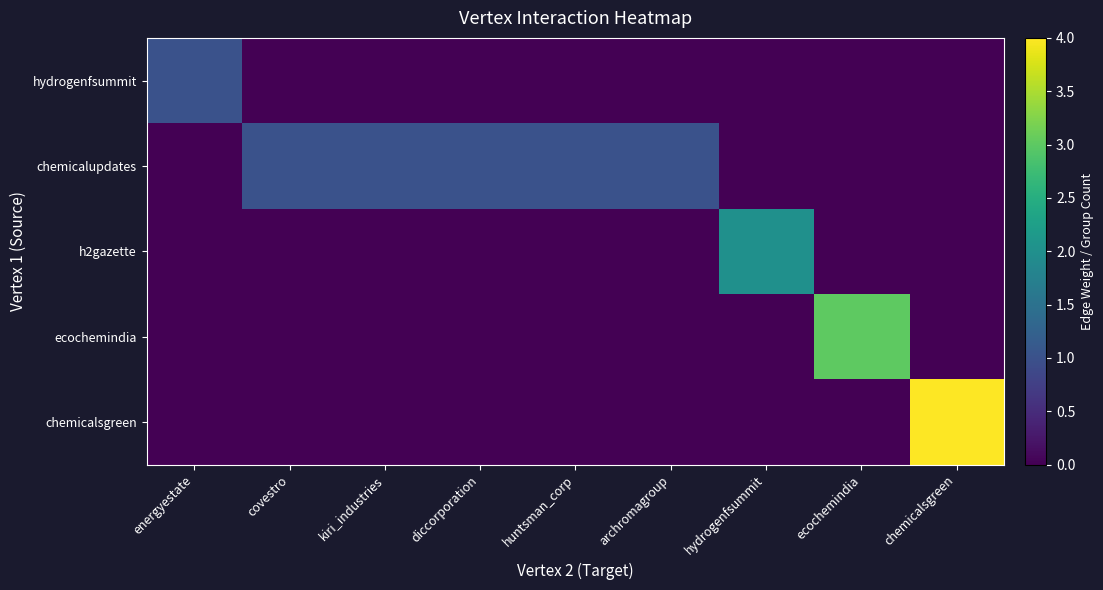

At how many categories does at least one series exceed 1?

3